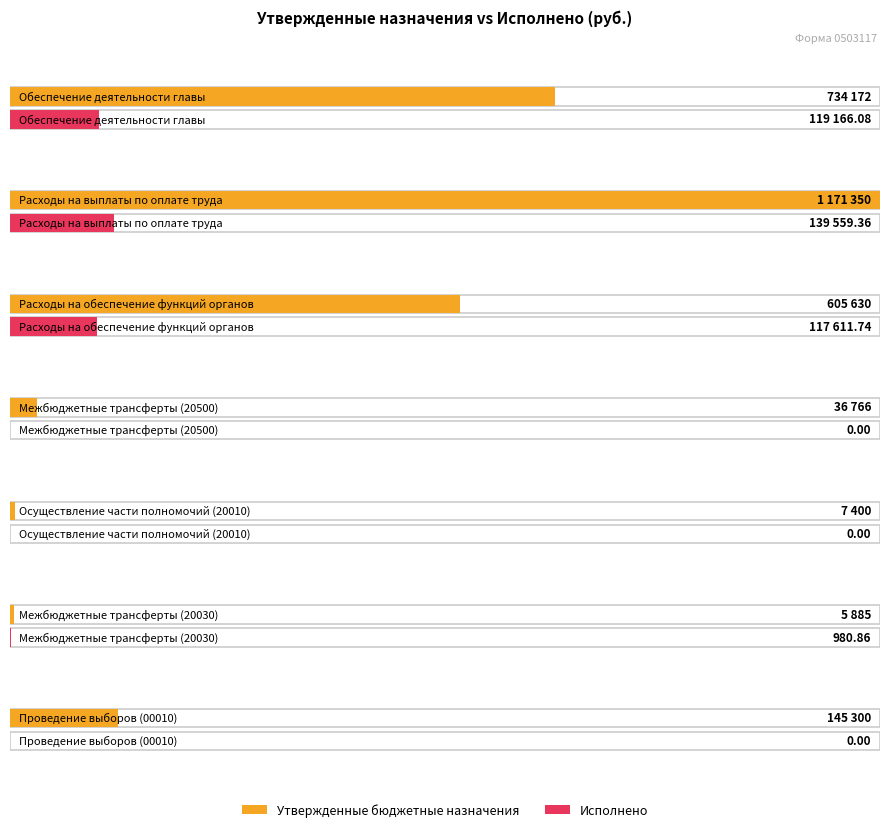

Which series changed the most between Расходы на выплаты
по оплате труда and Осуществление части
полномочий (20010)?

Утвержденные бюджетные назначения